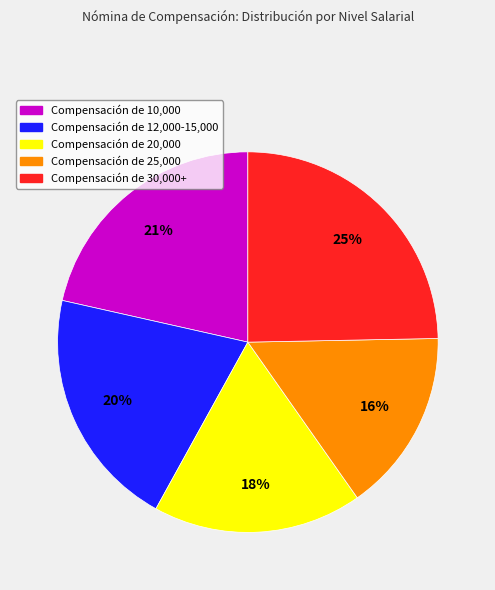

To the nearest percent, what percentage of the pie is Compensación de 20,000?

18%